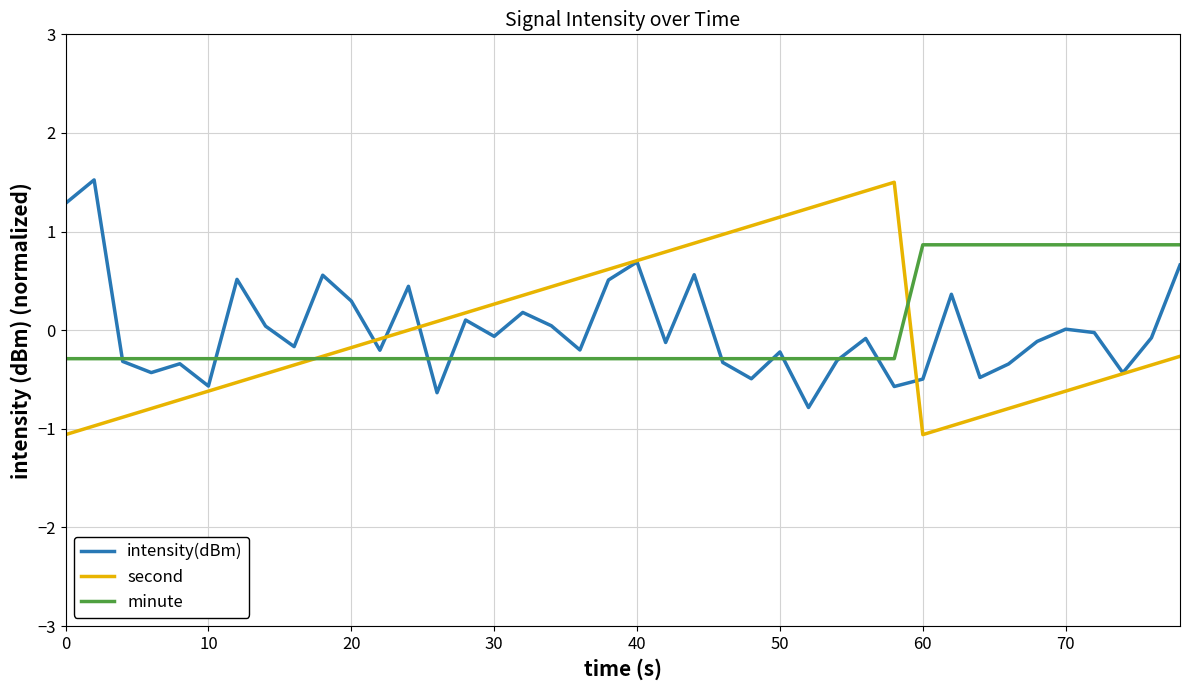

Which series has the largest range (max minus min)?

second